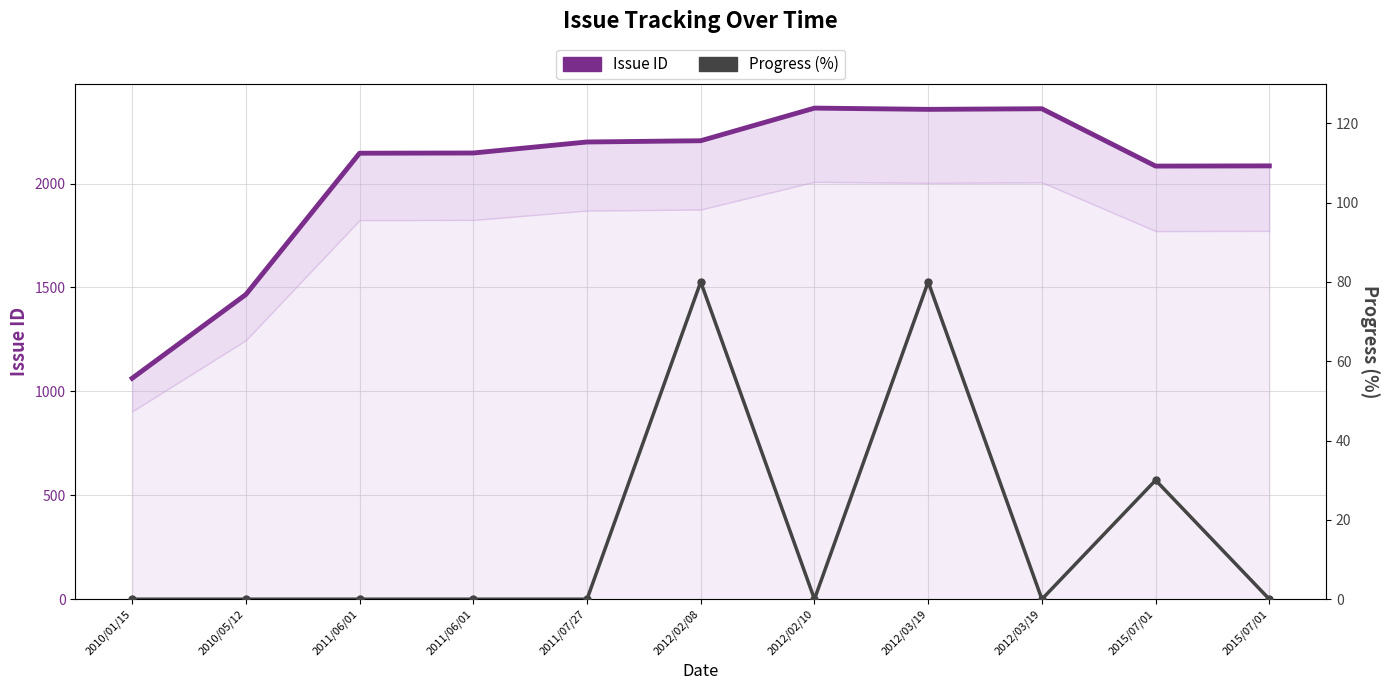

In Issue ID, how many points are lower than both neighbors (excluding endpoints)?

2